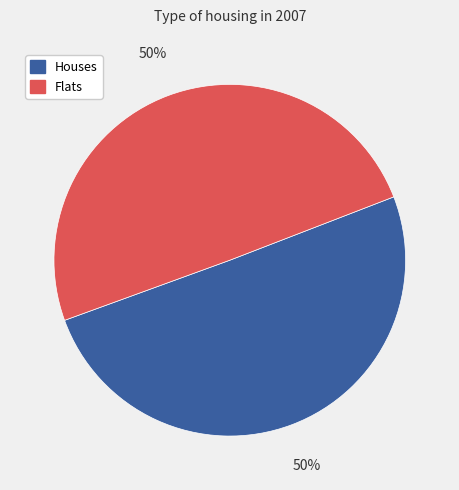

How many segments does this pie chart have?

2